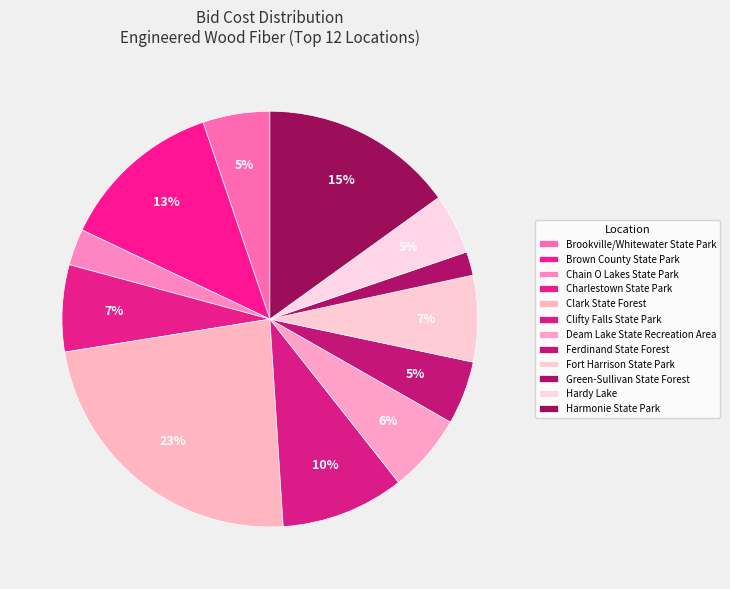

Count the number of slices in the pie.

12